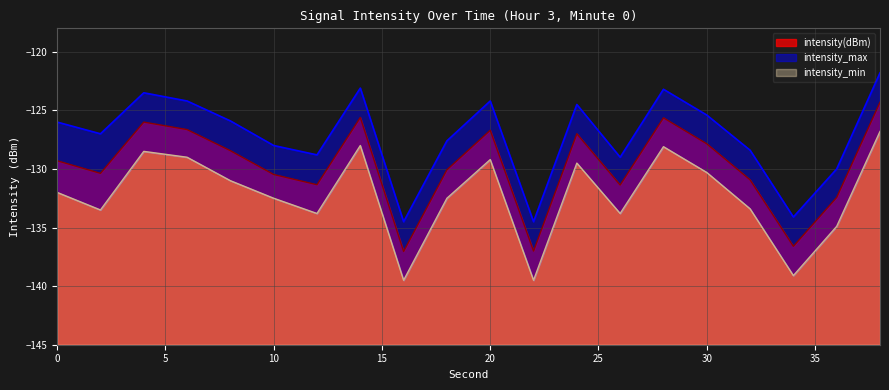

Count the number of data series in this chart.

3